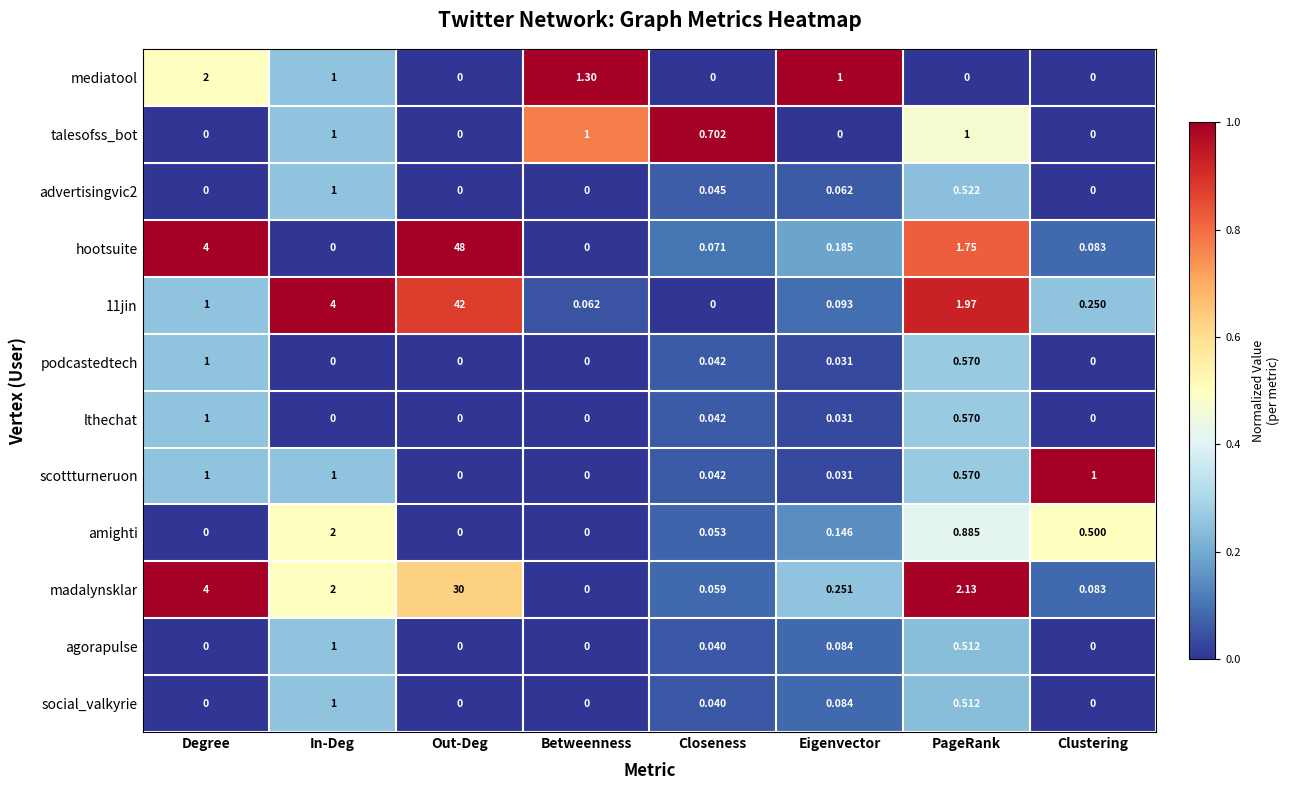

Which series has the widest spread of values?

hootsuite